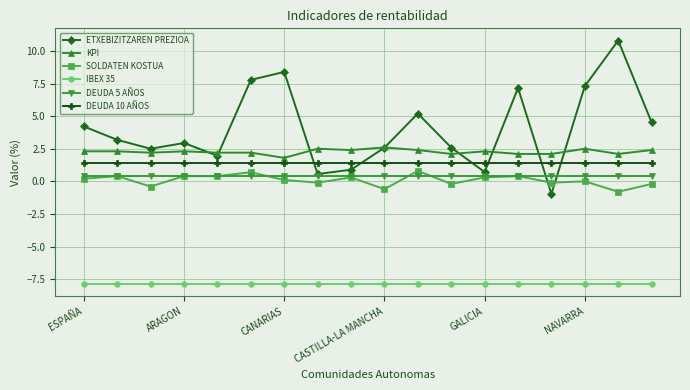

At how many categories does at least one series exceed -6?

18